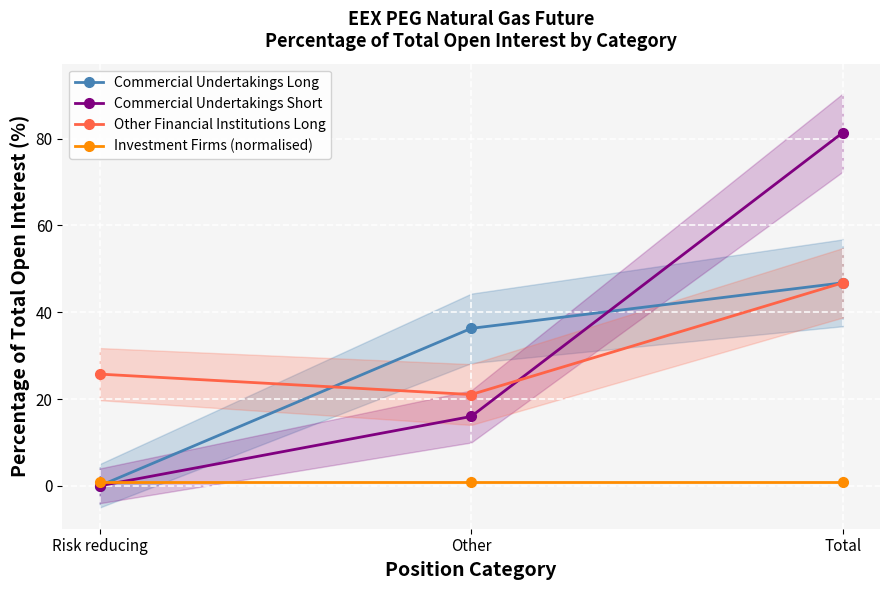

Is it true that Other Financial Institutions Long equals 46.8 at Total?

True